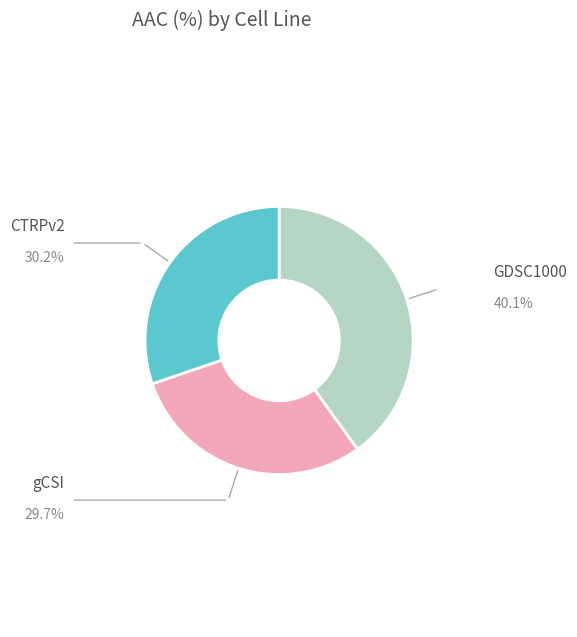

Does any single category account for the majority?

No